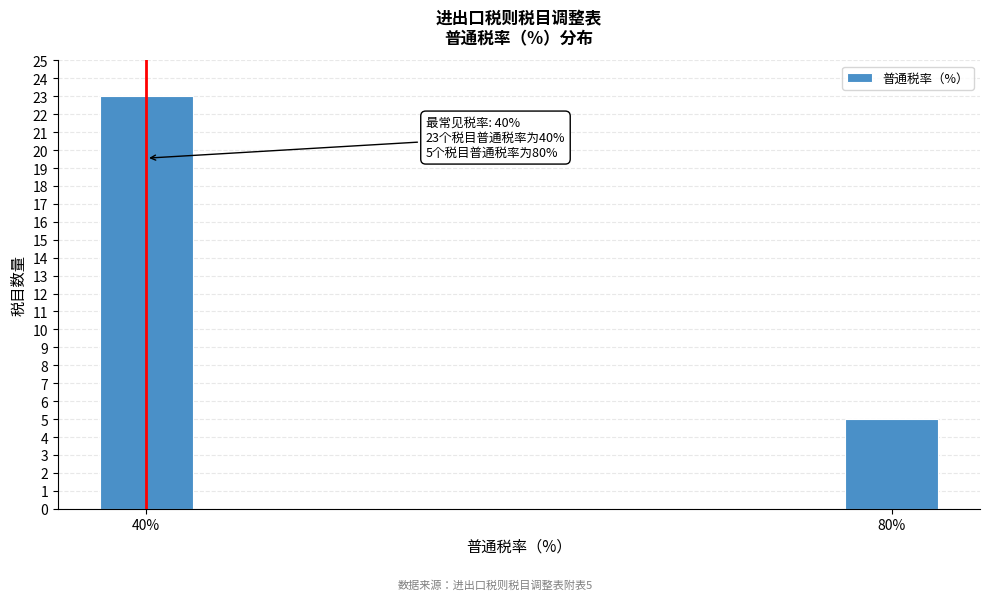

Reading left to right, what are all the values shown in this chart?

23	5